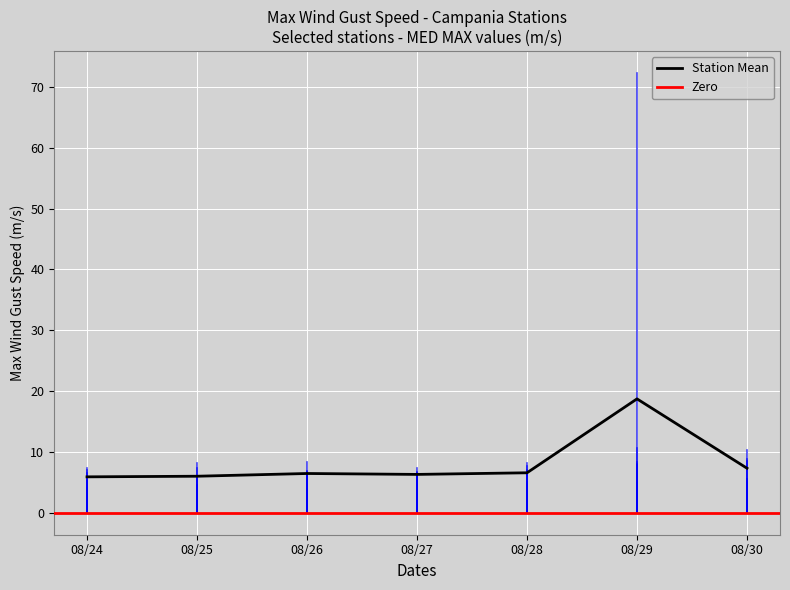

The Station Mean series shows 8.7 at 08/24. True or false?

False